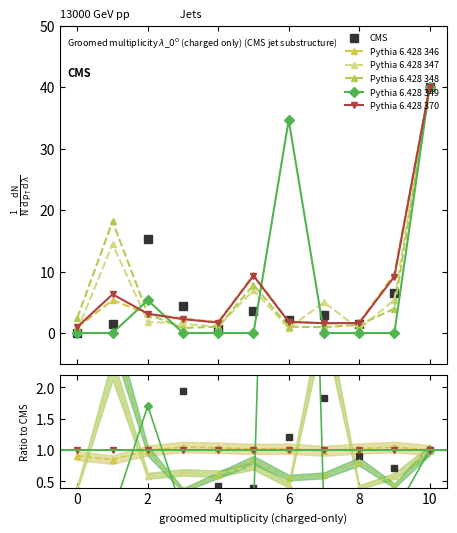

How many data points in Pythia 6.428 370 are above 2?

6